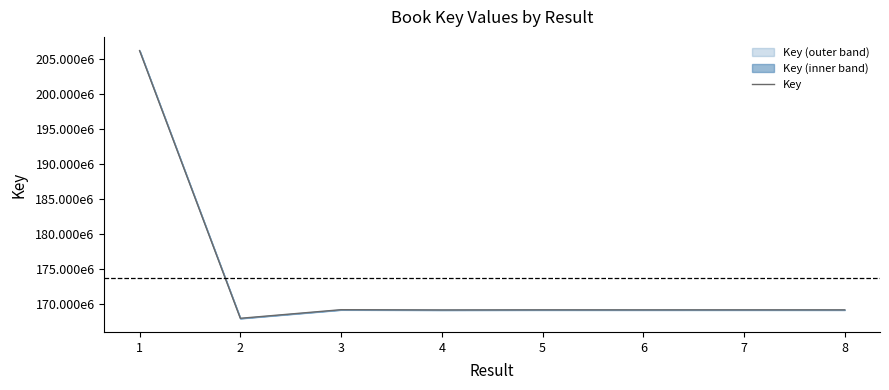

At which label is the value closest to 187065240?

3